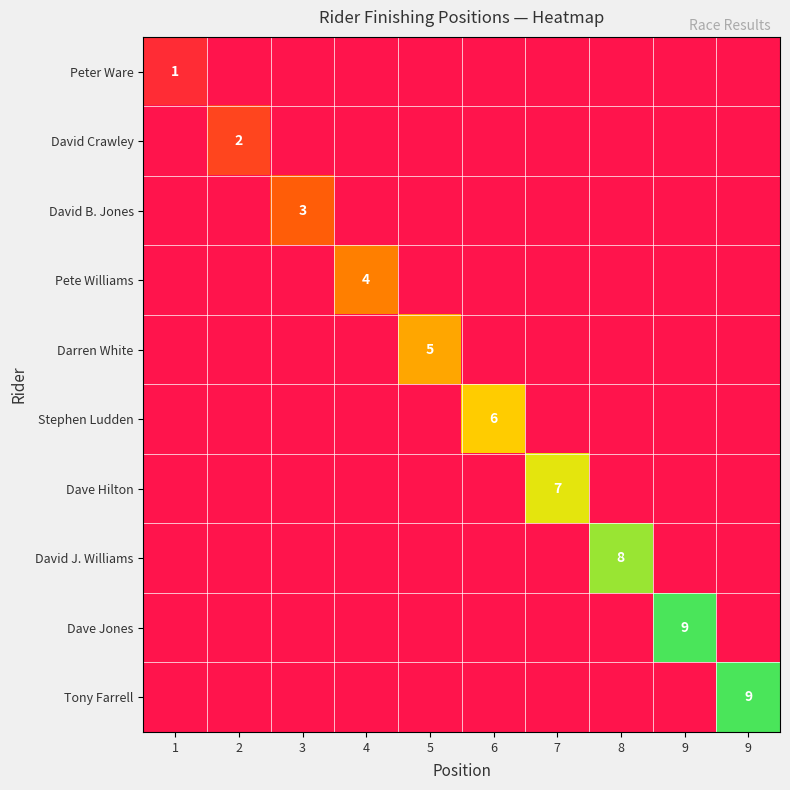

Rank the series at 3 from lowest to highest value.

Peter Ware, David Crawley, Pete Williams, Darren White, Stephen Ludden, Dave Hilton, David J. Williams, Dave Jones, Tony Farrell, David B. Jones